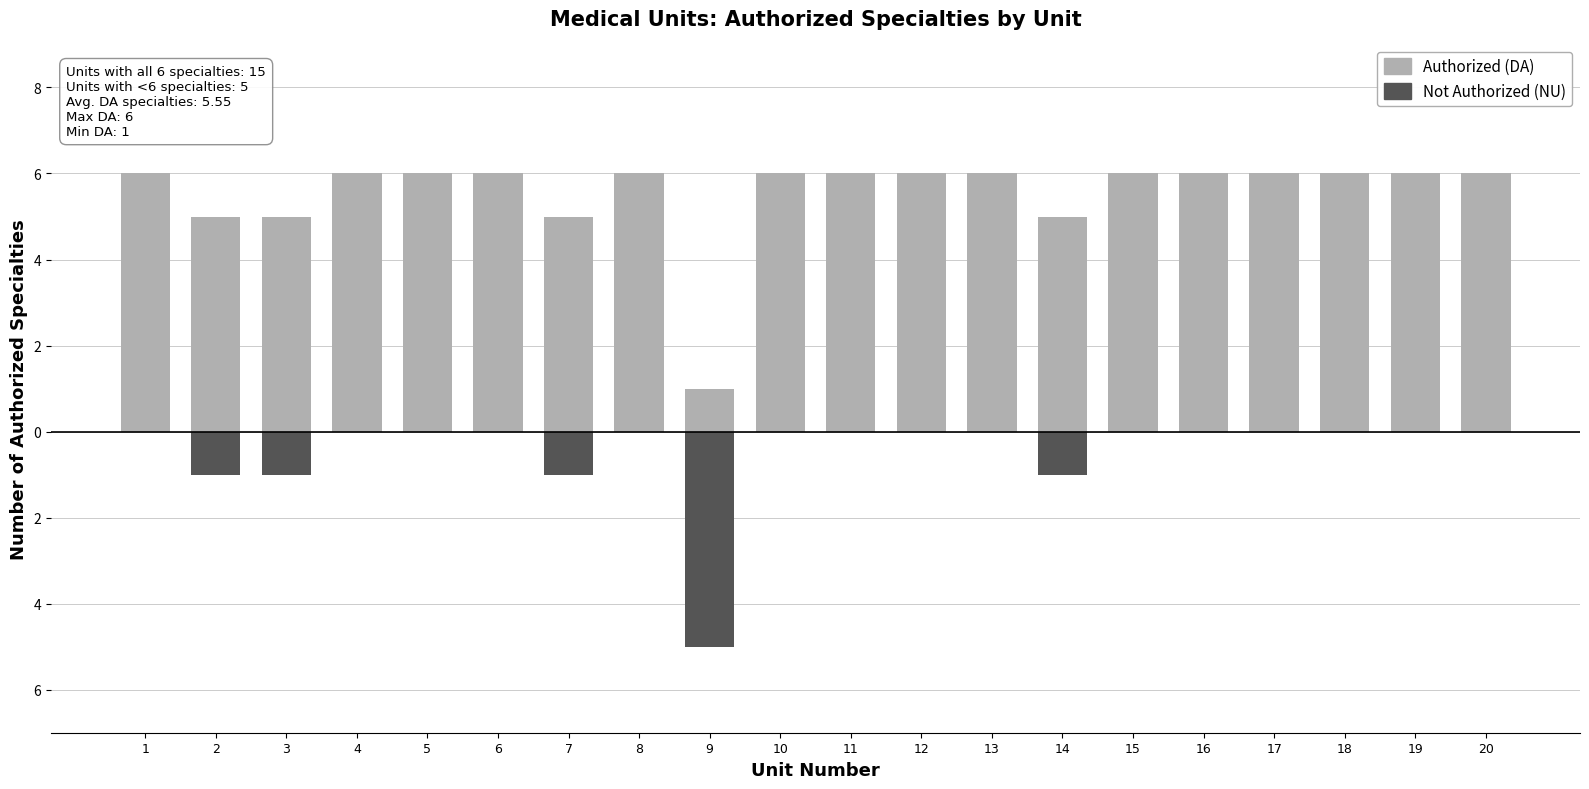

What is the value of the Authorized (DA) bar at the 6th from the left?

6